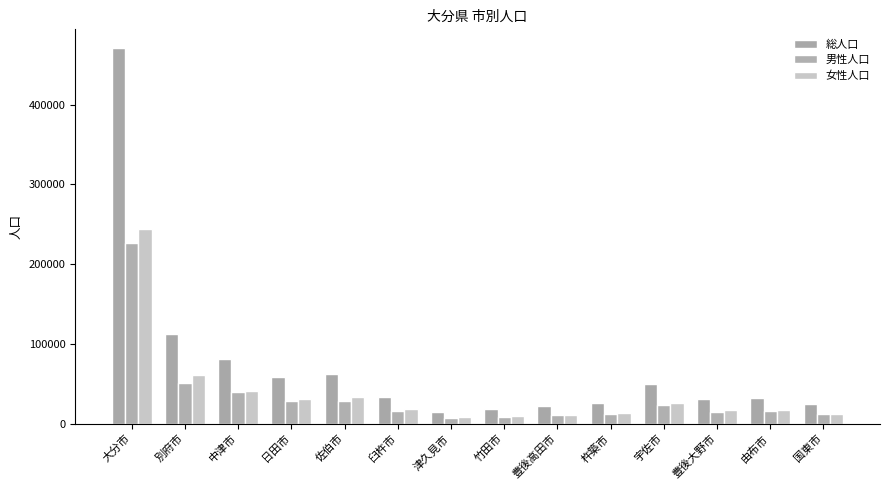

Rank the series by their maximum value, from highest to lowest.

総人口, 女性人口, 男性人口